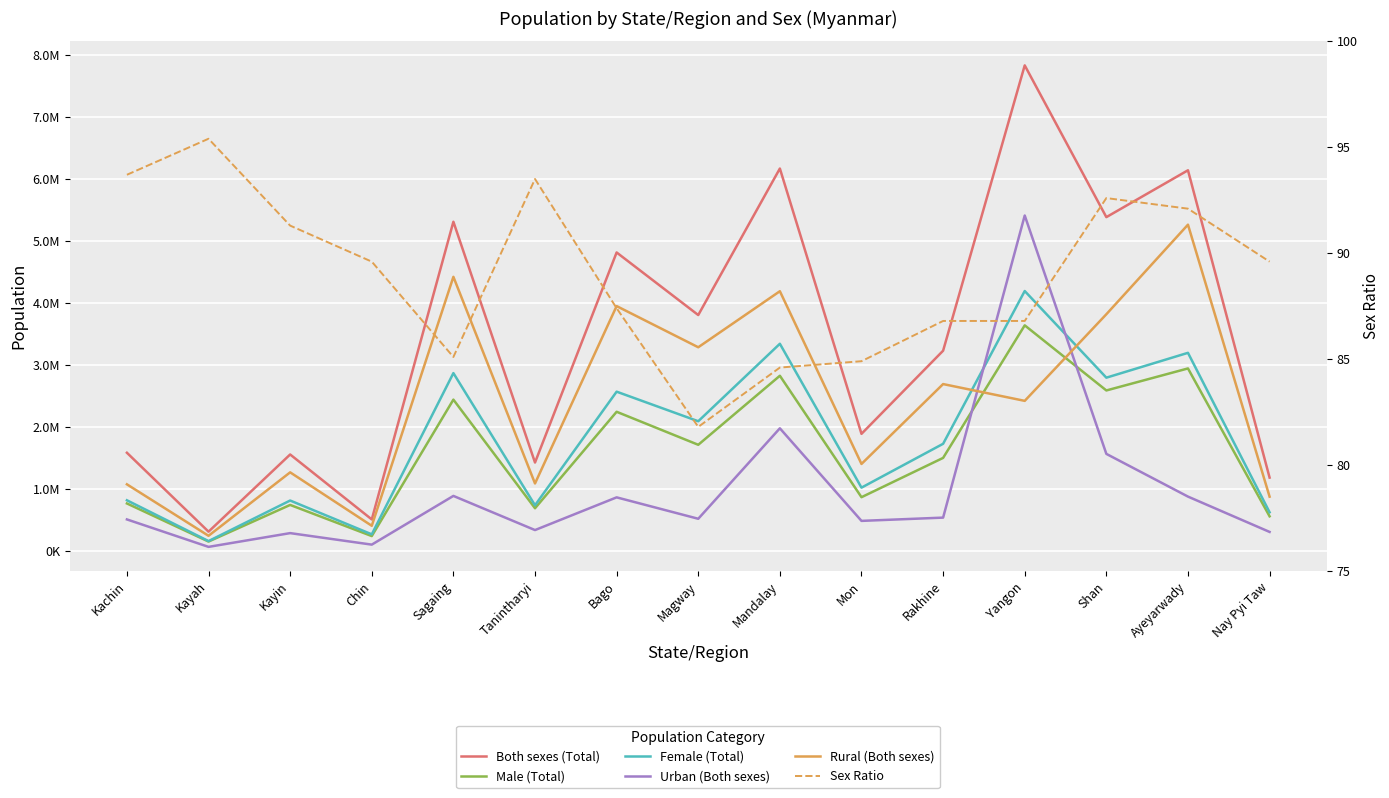

Reading left to right, transcribe all the data shown in this chart.

Both sexes (Total): 1584375.0	311448.0	1556552.0	509037.0	5309914.0	1426426.0	4814582.0	3805211.0	6168225.0	1889274.0	3230175.0	7831830.0	5384244.0	6140001.0	1183314.0
Male (Total): 766609.0	152045.0	742712.0	240541.0	2440997.0	689199.0	2245151.0	1712703.0	2826170.0	867593.0	1501376.0	3639201.0	2589082.0	2944155.0	559302.0
Female (Total): 817766.0	159403.0	813840.0	268496.0	2868917.0	737228.0	2569431.0	2092508.0	3342055.0	1021681.0	1728799.0	4192629.0	2795162.0	3195845.0	624012.0
Urban (Both sexes): 509217.0	66338.0	288167.0	102580.0	888163.0	337391.0	864918.0	519582.0	1978780.0	485527.0	538212.0	5410652.0	1566092.0	877230.0	307381.0
Rural (Both sexes): 1075158.0	245110.0	1268385.0	406457.0	4421751.0	1089036.0	3949665.0	3285630.0	4189445.0	1403747.0	2691963.0	2421178.0	3818152.0	5262770.0	875933.0
Sex Ratio: 93.7	95.4	91.3	89.6	85.1	93.5	87.4	81.8	84.6	84.9	86.8	86.8	92.6	92.1	89.6